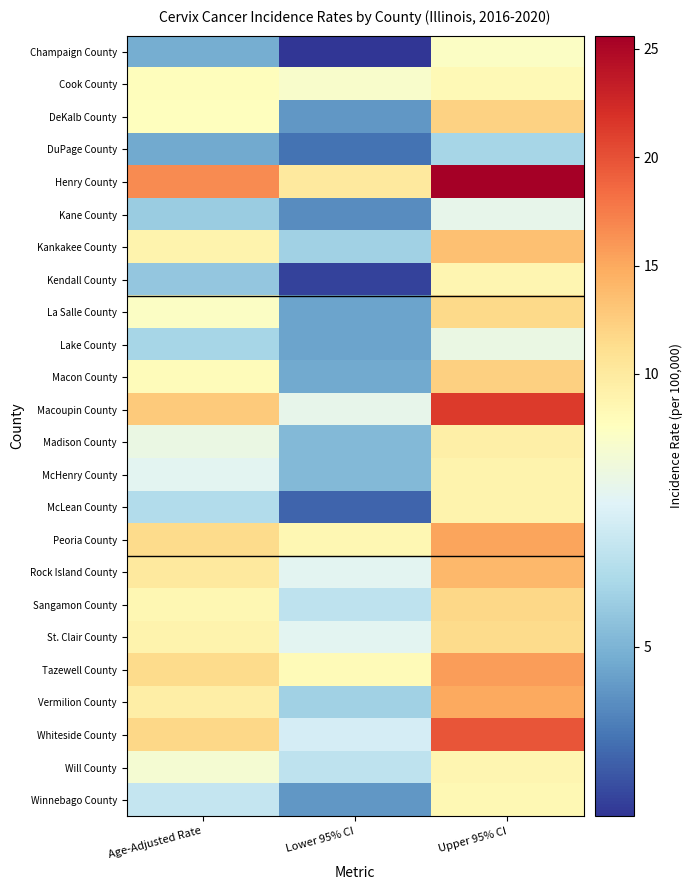

Reading left to right, transcribe all the data shown in this chart.

Champaign County: Age-Adjusted Rate=4.9	Lower 95% CI=3.0	Upper 95% CI=7.5
Cook County: Age-Adjusted Rate=7.8	Lower 95% CI=7.4	Upper 95% CI=8.3
DeKalb County: Age-Adjusted Rate=7.7	Lower 95% CI=4.5	Upper 95% CI=12.2
DuPage County: Age-Adjusted Rate=4.8	Lower 95% CI=3.9	Upper 95% CI=5.7
Henry County: Age-Adjusted Rate=16.6	Lower 95% CI=10.1	Upper 95% CI=25.6
Kane County: Age-Adjusted Rate=5.5	Lower 95% CI=4.3	Upper 95% CI=6.9
Kankakee County: Age-Adjusted Rate=8.9	Lower 95% CI=5.6	Upper 95% CI=13.5
Kendall County: Age-Adjusted Rate=5.4	Lower 95% CI=3.2	Upper 95% CI=8.7
La Salle County: Age-Adjusted Rate=7.5	Lower 95% CI=4.7	Upper 95% CI=11.6
Lake County: Age-Adjusted Rate=5.7	Lower 95% CI=4.7	Upper 95% CI=7.0
Macon County: Age-Adjusted Rate=7.9	Lower 95% CI=4.8	Upper 95% CI=12.3
Macoupin County: Age-Adjusted Rate=12.7	Lower 95% CI=6.9	Upper 95% CI=21.3
Madison County: Age-Adjusted Rate=7.0	Lower 95% CI=5.1	Upper 95% CI=9.3
McHenry County: Age-Adjusted Rate=6.8	Lower 95% CI=5.1	Upper 95% CI=8.9
McLean County: Age-Adjusted Rate=5.9	Lower 95% CI=3.7	Upper 95% CI=8.9
Peoria County: Age-Adjusted Rate=11.5	Lower 95% CI=8.5	Upper 95% CI=15.3
Rock Island County: Age-Adjusted Rate=10.0	Lower 95% CI=6.8	Upper 95% CI=14.0
Sangamon County: Age-Adjusted Rate=8.5	Lower 95% CI=6.1	Upper 95% CI=11.7
St. Clair County: Age-Adjusted Rate=8.9	Lower 95% CI=6.8	Upper 95% CI=11.5
Tazewell County: Age-Adjusted Rate=11.5	Lower 95% CI=8.1	Upper 95% CI=15.7
Vermilion County: Age-Adjusted Rate=9.5	Lower 95% CI=5.6	Upper 95% CI=15.0
Whiteside County: Age-Adjusted Rate=11.8	Lower 95% CI=6.5	Upper 95% CI=19.7
Will County: Age-Adjusted Rate=7.3	Lower 95% CI=6.1	Upper 95% CI=8.7
Winnebago County: Age-Adjusted Rate=6.2	Lower 95% CI=4.5	Upper 95% CI=8.4